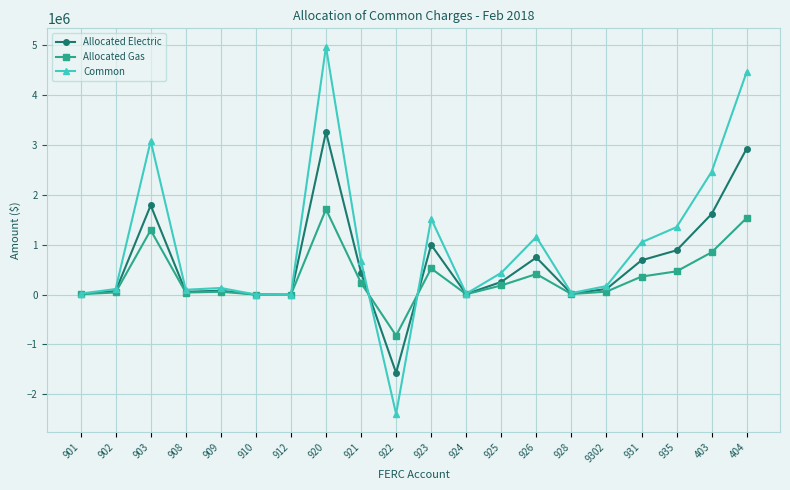

Does the chart have visible grid lines?

Yes